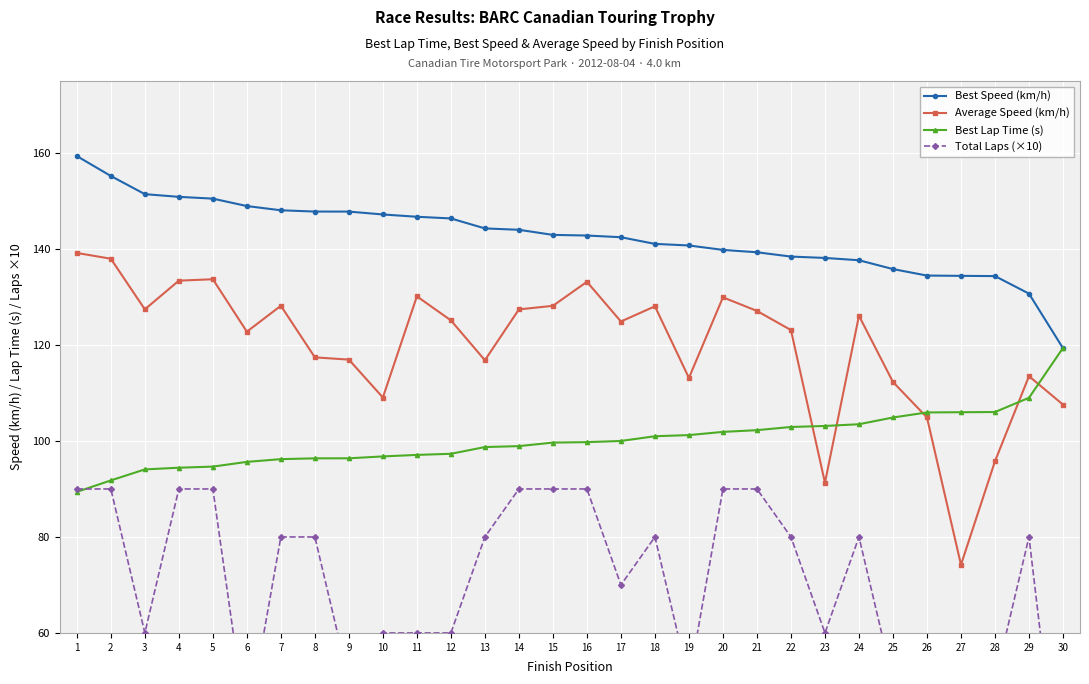

What is the difference between the maximum and second lowest values in the Best Speed (km/h) series?

28.7